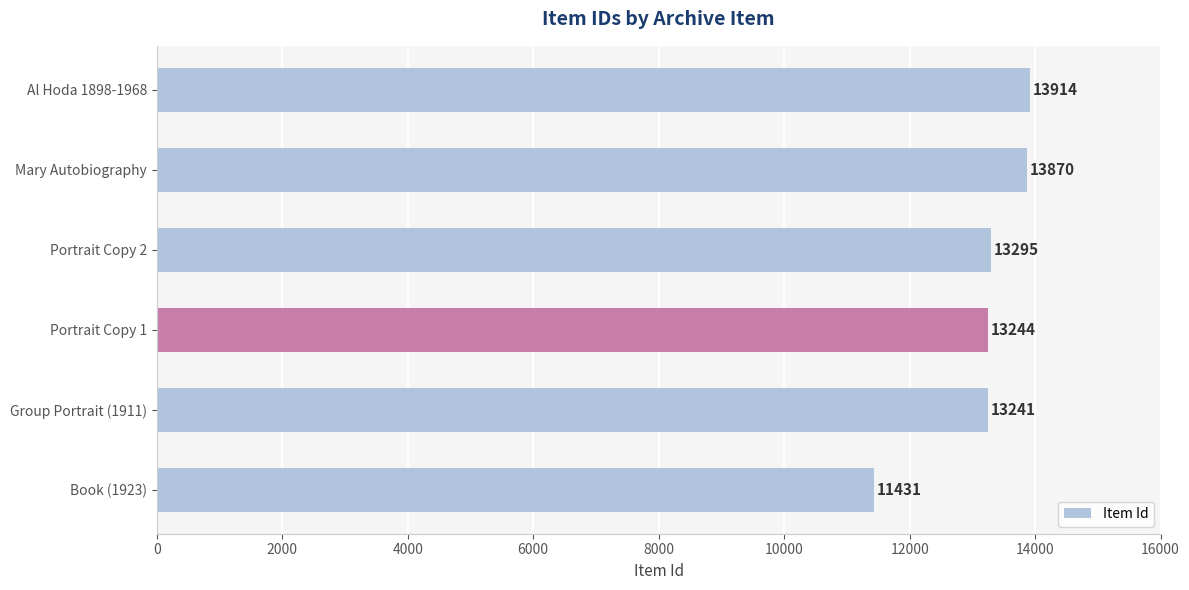

How many data points does each series have?

6